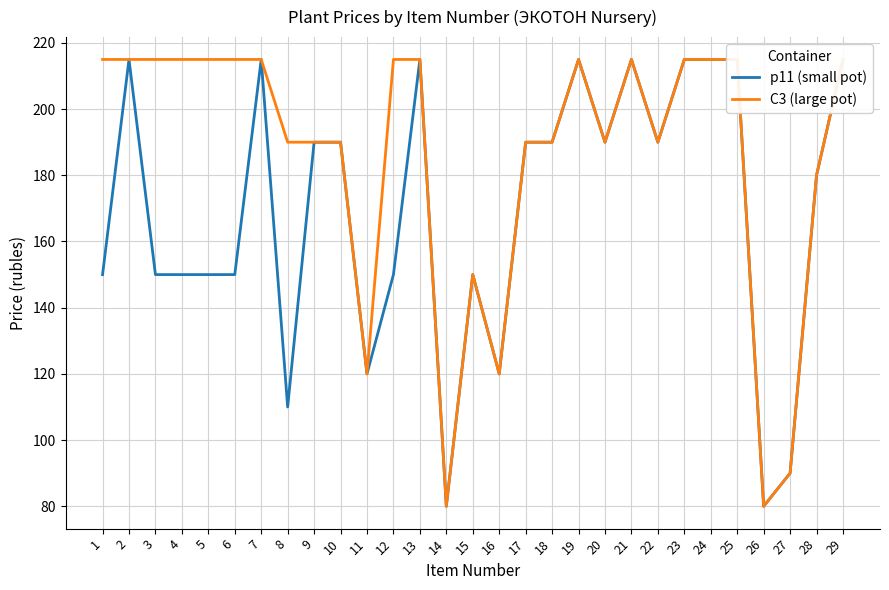

Where is С3 (large pot) nearest to the value 147?

15